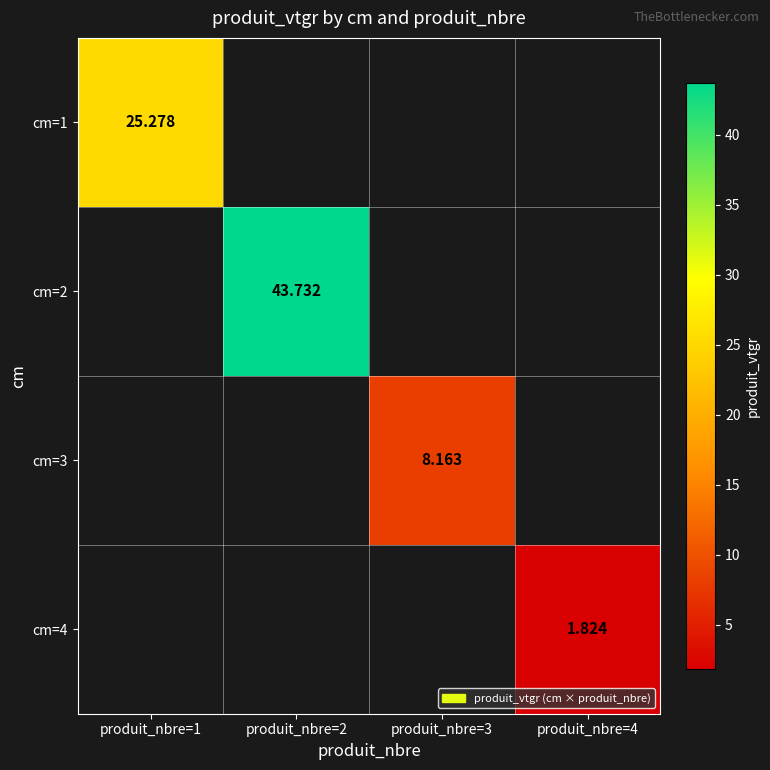

Which has a higher value, produit_nbre=4 or produit_nbre=2?

produit_nbre=2